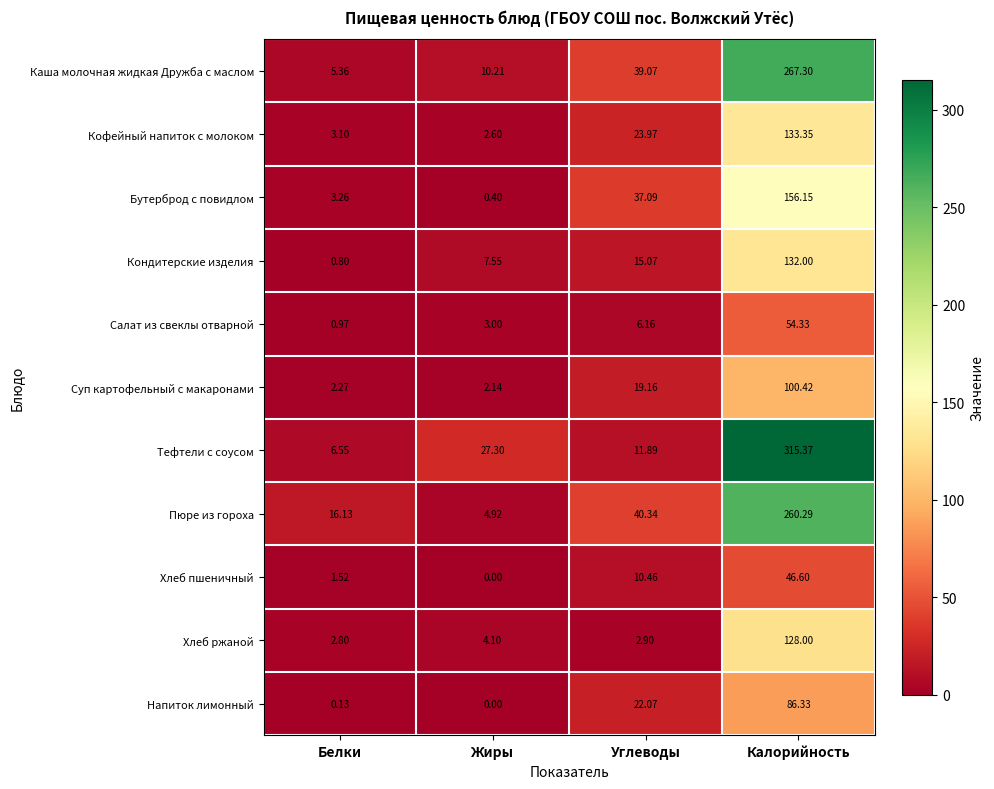

Between Белки and Калорийность, which series saw the biggest shift?

Тефтели с соусом